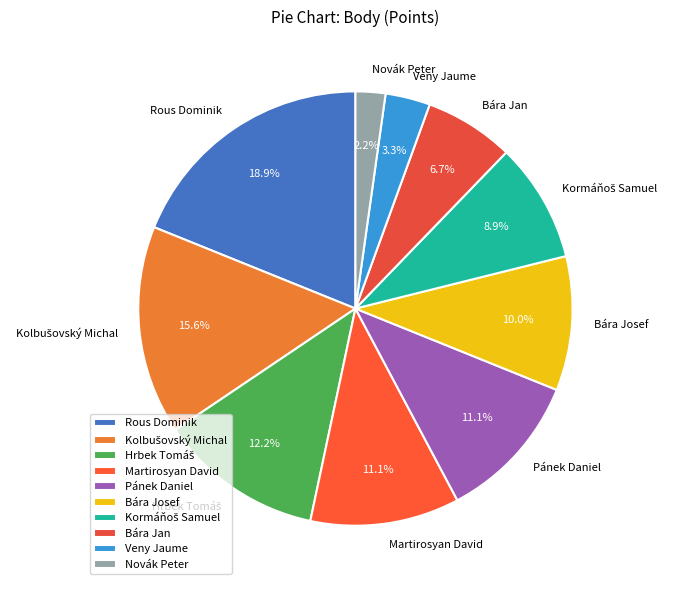

Which slice is the largest?

Rous Dominik